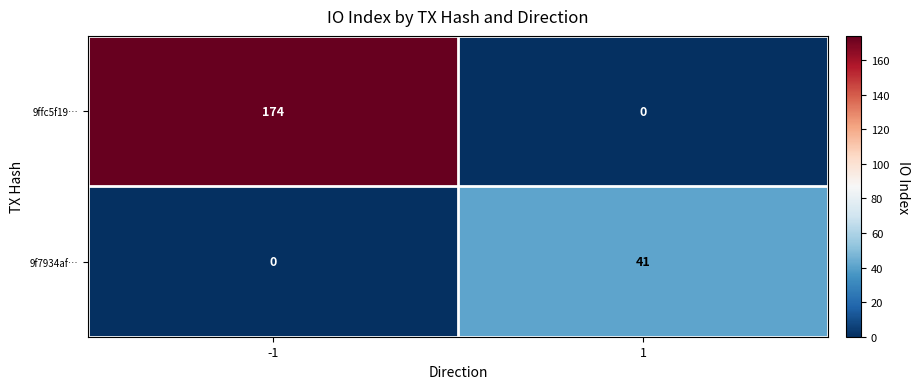

Rank the series by their average value, from highest to lowest.

9ffc5f19…, 9f7934af…